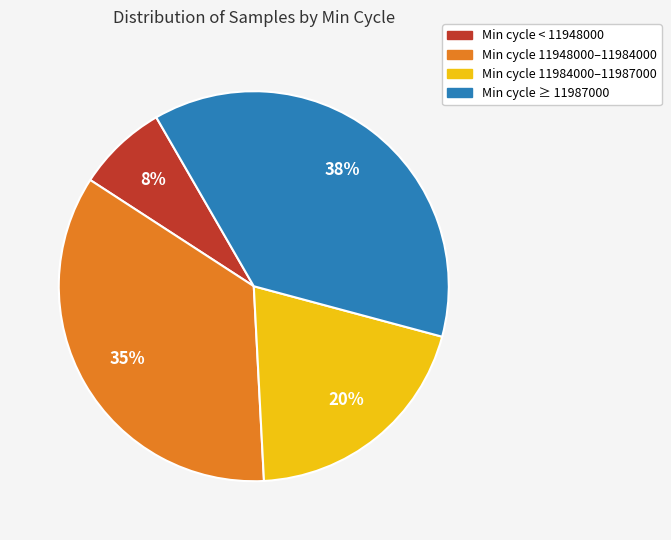

To the nearest percent, what is the average slice percentage?

25%